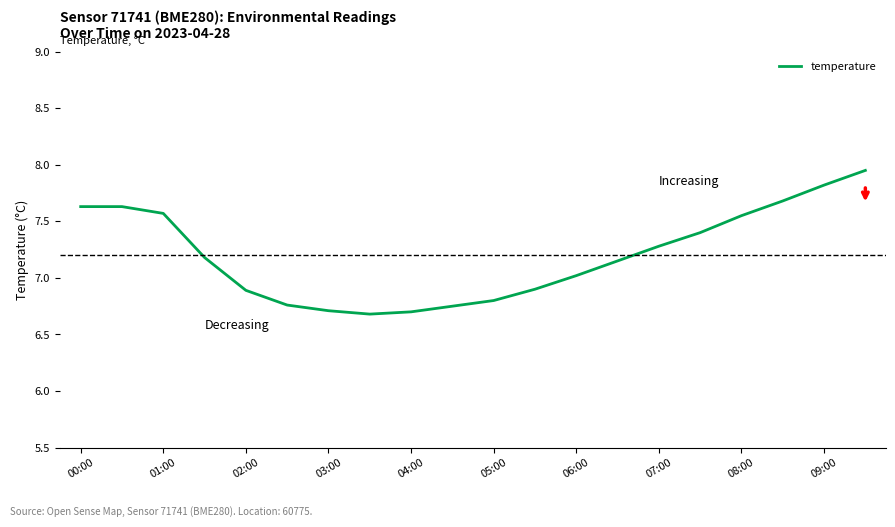

What is the smallest value displayed?

6.7